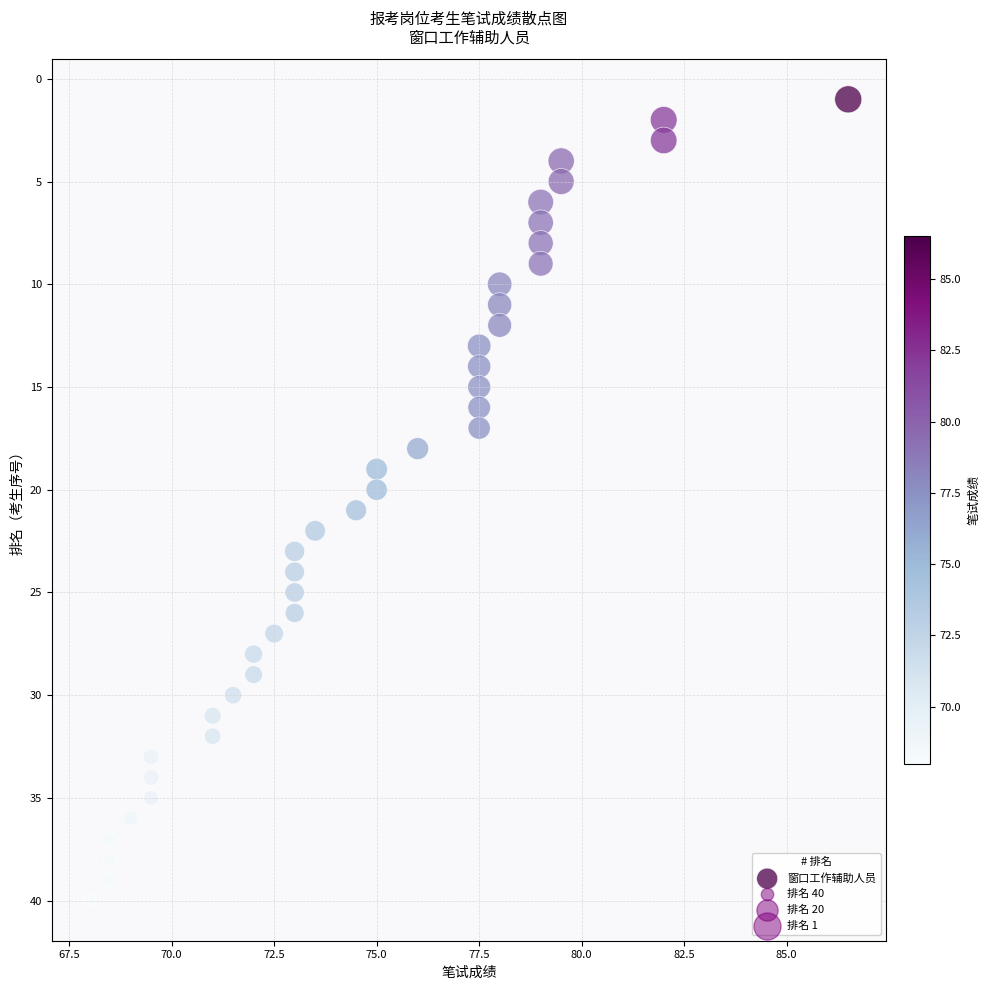

What is the range of Y values (max minus min)?

39